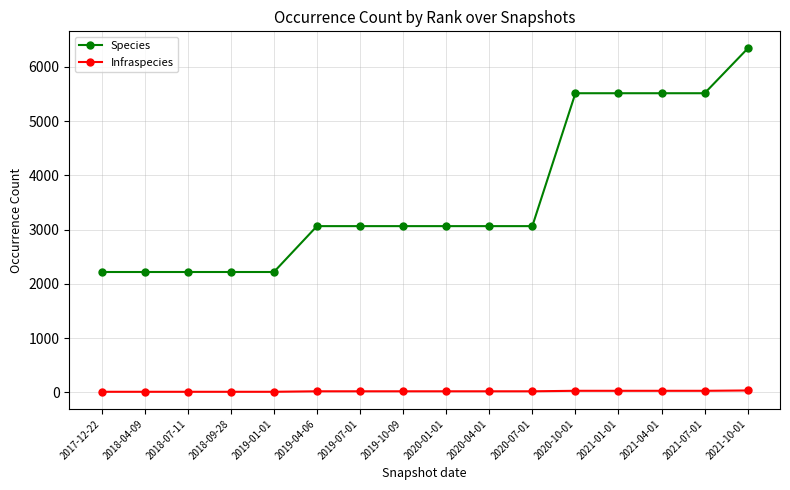

List the series in order of their peak value, lowest first.

Infraspecies, Species